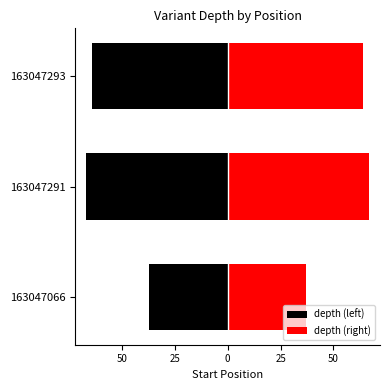

Reading left to right, list all the values displayed in this chart.

depth (left): -37	-67	-64
depth (right): 37	67	64